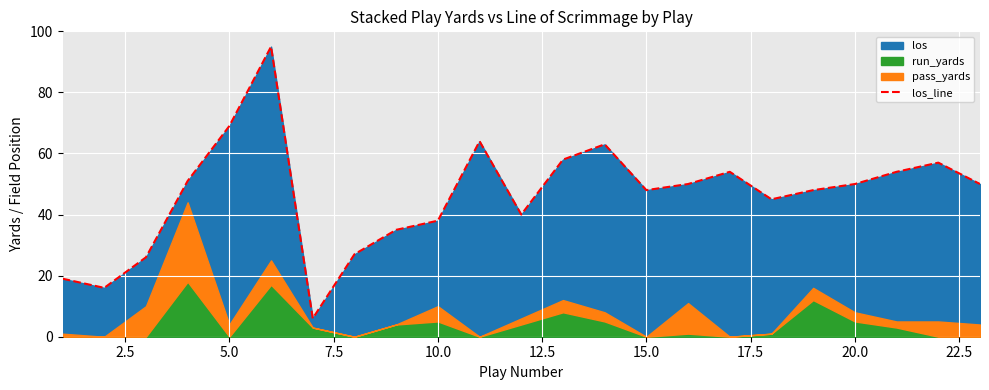

Is it true that los_line equals 111 at 5.0?

False